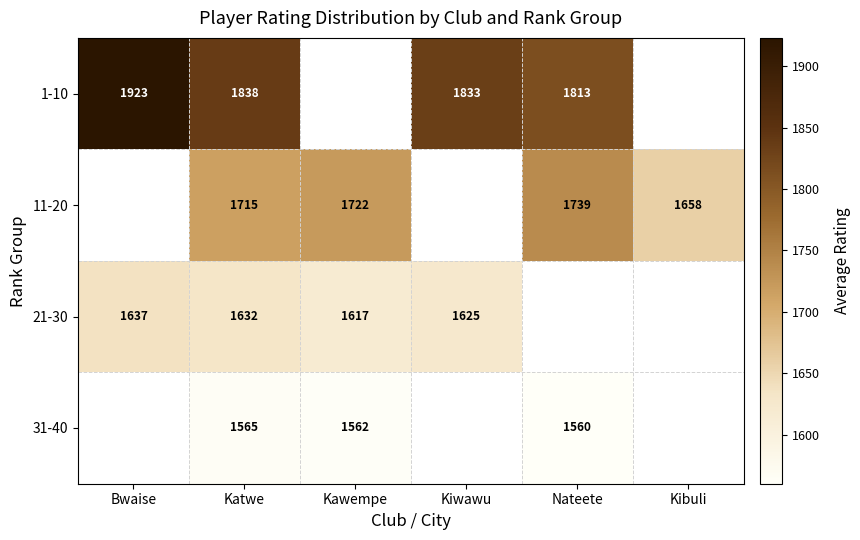

True or false: 31-40 has a value of 532 at Kawempe.

False